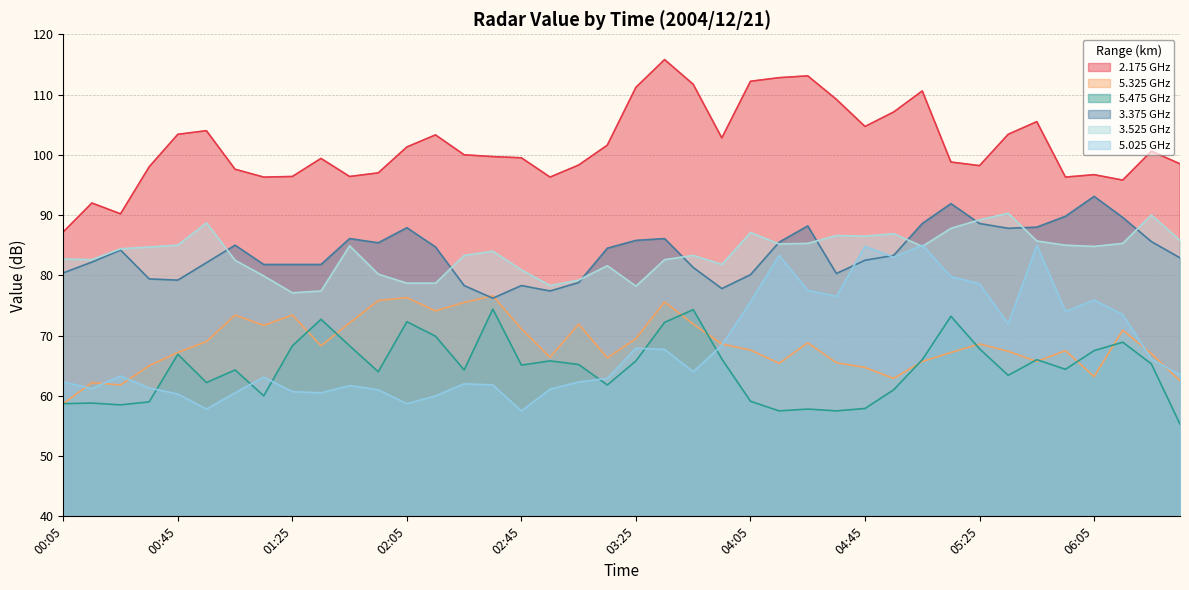

Reading left to right, transcribe all the data shown in this chart.

2.175: 00:05=87.2	00:15=92.0	00:25=90.2	00:35=98.0	00:45=103.4	00:55=104.0	01:05=97.6	01:15=96.3	01:25=96.4	01:35=99.4	01:45=96.4	01:55=97.0	02:05=101.3	02:15=103.3	02:25=100.0	02:35=99.7	02:45=99.5	02:55=96.3	03:05=98.3	03:15=101.6	03:25=111.2	03:35=115.8	03:45=111.7	03:55=102.8	04:05=112.2	04:15=112.8	04:25=113.1	04:35=109.2	04:45=104.7	04:55=107.1	05:05=110.6	05:15=98.8	05:25=98.2	05:35=103.4	05:45=105.5	05:55=96.3	06:05=96.7	06:15=95.8	06:25=100.6	06:35=98.5
5.325: 00:05=58.7	00:15=62.2	00:25=61.8	00:35=65.0	00:45=67.2	00:55=69.0	01:05=73.4	01:15=71.7	01:25=73.4	01:35=68.3	01:45=72.1	01:55=75.8	02:05=76.3	02:15=74.1	02:25=75.5	02:35=76.6	02:45=71.1	02:55=66.4	03:05=71.9	03:15=66.3	03:25=69.5	03:35=75.6	03:45=71.9	03:55=68.6	04:05=67.6	04:15=65.4	04:25=68.8	04:35=65.5	04:45=64.7	04:55=62.9	05:05=65.7	05:15=67.2	05:25=68.6	05:35=67.4	05:45=65.7	05:55=67.5	06:05=63.2	06:15=70.9	06:25=67.0	06:35=62.5
5.475: 00:05=58.7	00:15=58.8	00:25=58.5	00:35=59.0	00:45=66.9	00:55=62.2	01:05=64.3	01:15=60.0	01:25=68.3	01:35=72.7	01:45=68.3	01:55=64.0	02:05=72.3	02:15=69.9	02:25=64.3	02:35=74.4	02:45=65.1	02:55=65.8	03:05=65.2	03:15=61.8	03:25=65.8	03:35=72.2	03:45=74.3	03:55=66.1	04:05=59.1	04:15=57.5	04:25=57.8	04:35=57.5	04:45=57.9	04:55=61.0	05:05=66.0	05:15=73.2	05:25=67.8	05:35=63.4	05:45=66.0	05:55=64.4	06:05=67.5	06:15=68.9	06:25=65.3	06:35=55.3
3.375: 00:05=80.4	00:15=82.2	00:25=84.2	00:35=79.4	00:45=79.2	00:55=82.1	01:05=85.0	01:15=81.8	01:25=81.8	01:35=81.8	01:45=86.1	01:55=85.4	02:05=87.9	02:15=84.7	02:25=78.3	02:35=76.2	02:45=78.3	02:55=77.4	03:05=78.8	03:15=84.5	03:25=85.8	03:35=86.1	03:45=81.3	03:55=77.8	04:05=80.1	04:15=85.5	04:25=88.2	04:35=80.3	04:45=82.5	04:55=83.3	05:05=88.6	05:15=91.9	05:25=88.6	05:35=87.8	05:45=88.0	05:55=89.8	06:05=93.1	06:15=89.6	06:25=85.6	06:35=82.9
3.525: 00:05=82.7	00:15=82.6	00:25=84.4	00:35=84.7	00:45=85.0	00:55=88.7	01:05=82.5	01:15=79.9	01:25=77.1	01:35=77.4	01:45=84.9	01:55=80.2	02:05=78.7	02:15=78.7	02:25=83.3	02:35=84.0	02:45=80.9	02:55=78.3	03:05=79.2	03:15=81.6	03:25=78.2	03:35=82.6	03:45=83.3	03:55=81.8	04:05=87.1	04:15=85.2	04:25=85.3	04:35=86.6	04:45=86.5	04:55=86.9	05:05=84.8	05:15=87.8	05:25=89.2	05:35=90.3	05:45=85.7	05:55=85.0	06:05=84.8	06:15=85.3	06:25=90.0	06:35=85.8
5.025: 00:05=62.3	00:15=61.2	00:25=63.3	00:35=61.3	00:45=60.3	00:55=57.8	01:05=60.5	01:15=63.1	01:25=60.7	01:35=60.5	01:45=61.7	01:55=61.0	02:05=58.7	02:15=60.0	02:25=62.0	02:35=61.8	02:45=57.5	02:55=61.1	03:05=62.3	03:15=62.9	03:25=67.9	03:35=67.7	03:45=64.0	03:55=68.4	04:05=75.6	04:15=83.3	04:25=77.5	04:35=76.5	04:45=84.8	04:55=83.0	05:05=85.0	05:15=79.8	05:25=78.6	05:35=71.9	05:45=85.0	05:55=74.0	06:05=75.9	06:15=73.5	06:25=66.1	06:35=63.5